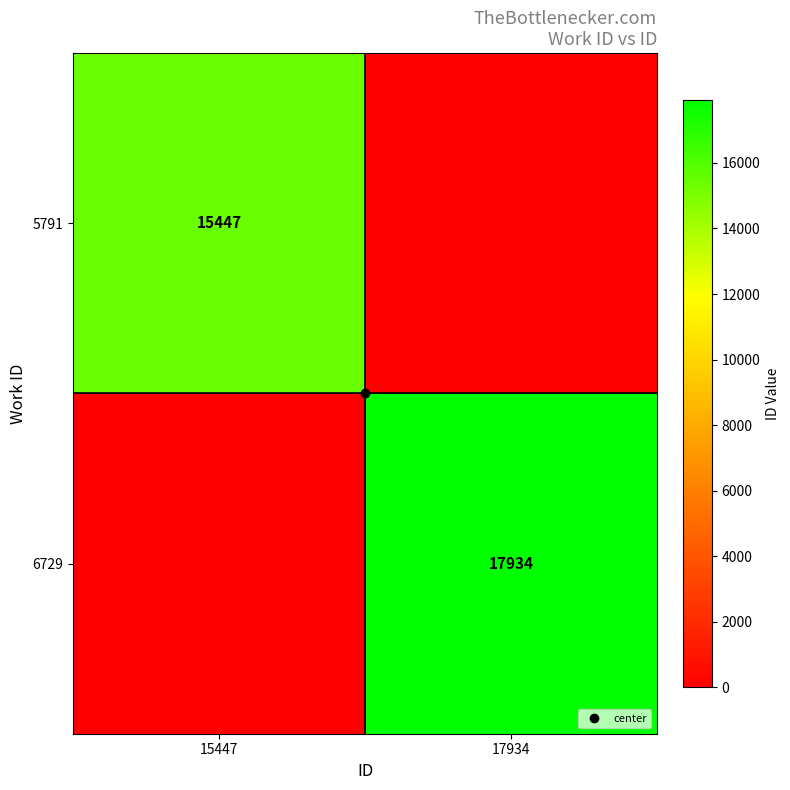

The value of 5791 at 17934 is 0. True or false?

True